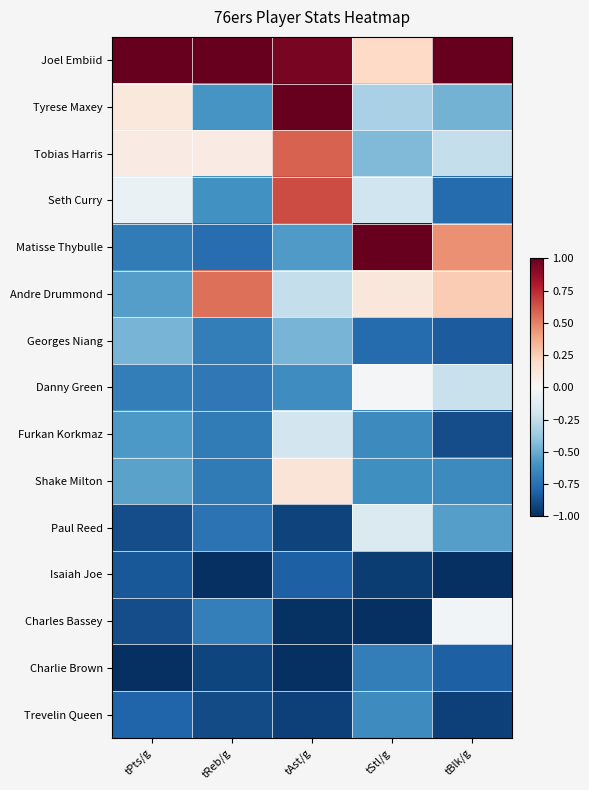

Which has a higher value, tBlk/g or tPts/g?

tBlk/g